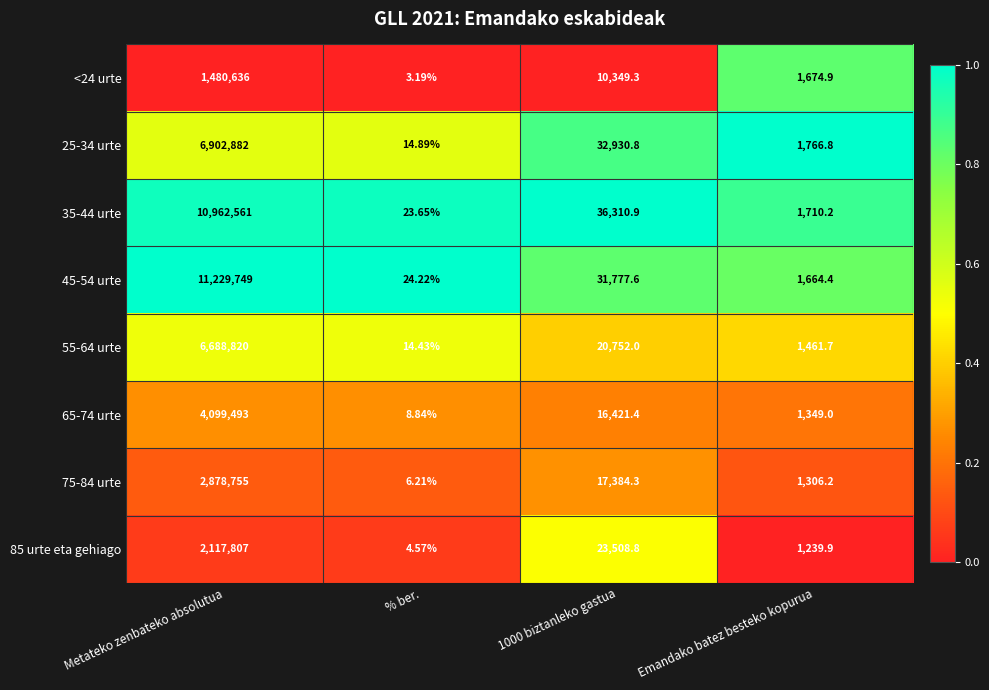

At 1000 biztanleko gastua, list the series in order from largest to smallest.

35-44 urte, 25-34 urte, 45-54 urte, 85 urte eta gehiago, 55-64 urte, 75-84 urte, 65-74 urte, <24 urte